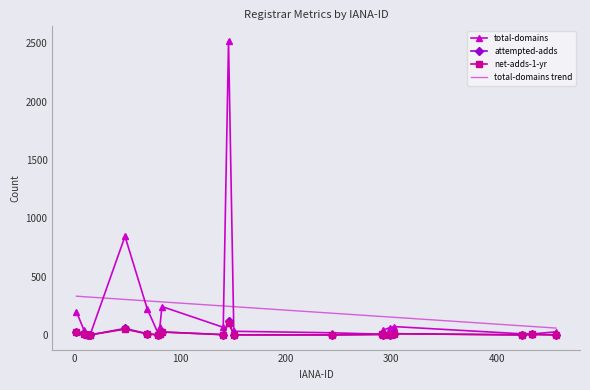

Which series has the widest spread of values?

total-domains